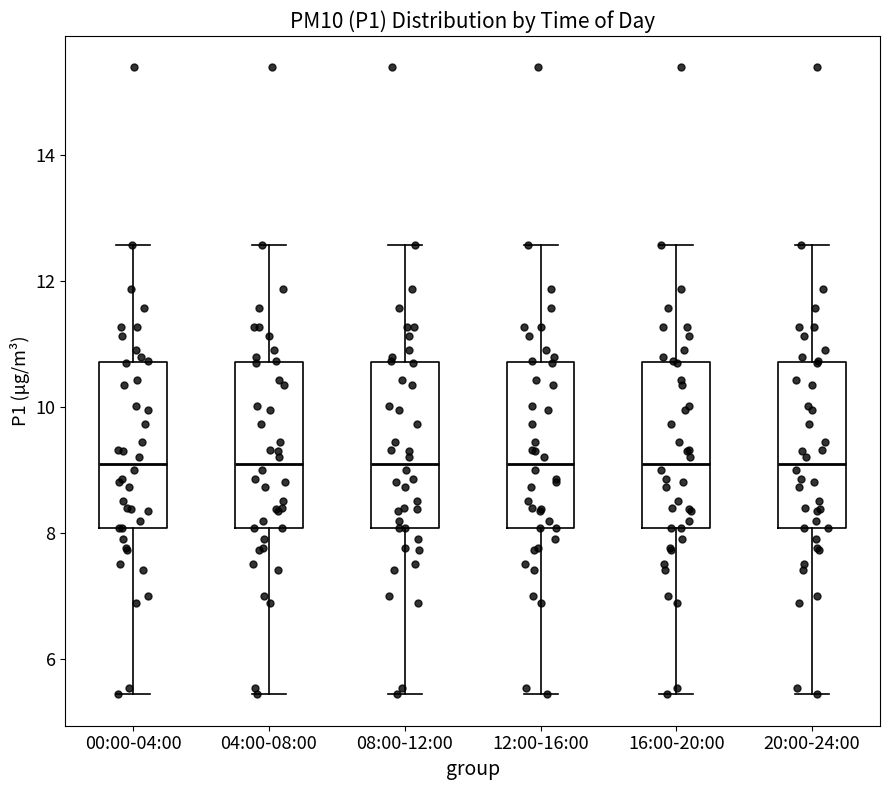

Where is the lower edge of the box for 16:00-20:00 on the y-axis? The values are not printed on the chart, so give them approximately, as read against the axis.

8.0